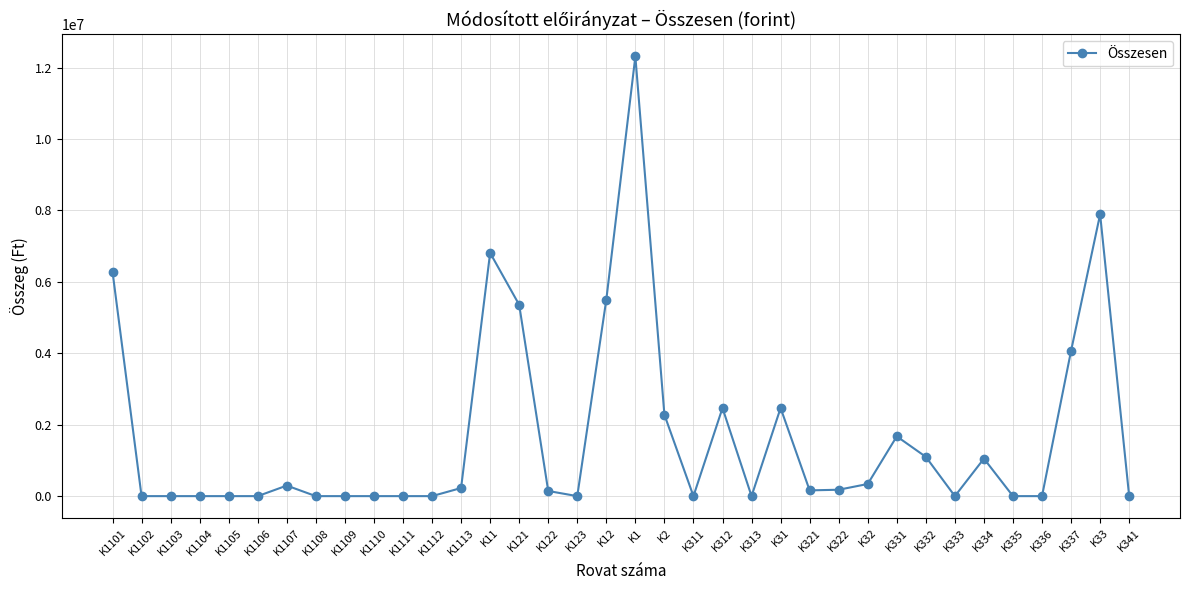

What is the sum of the values at K31 and K1101?

8757621